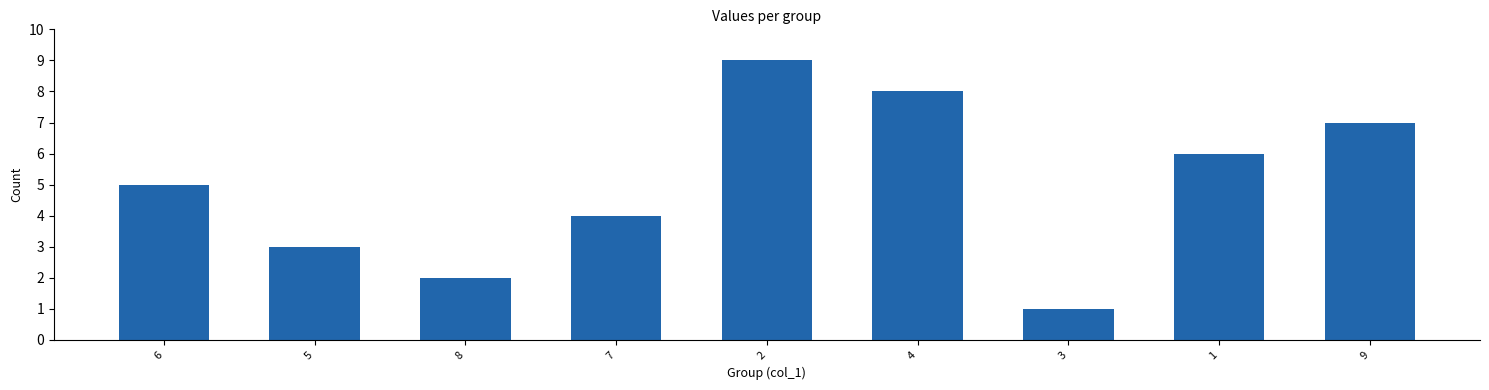

Rank the categories by value from lowest to highest.

3, 8, 5, 7, 6, 1, 9, 4, 2